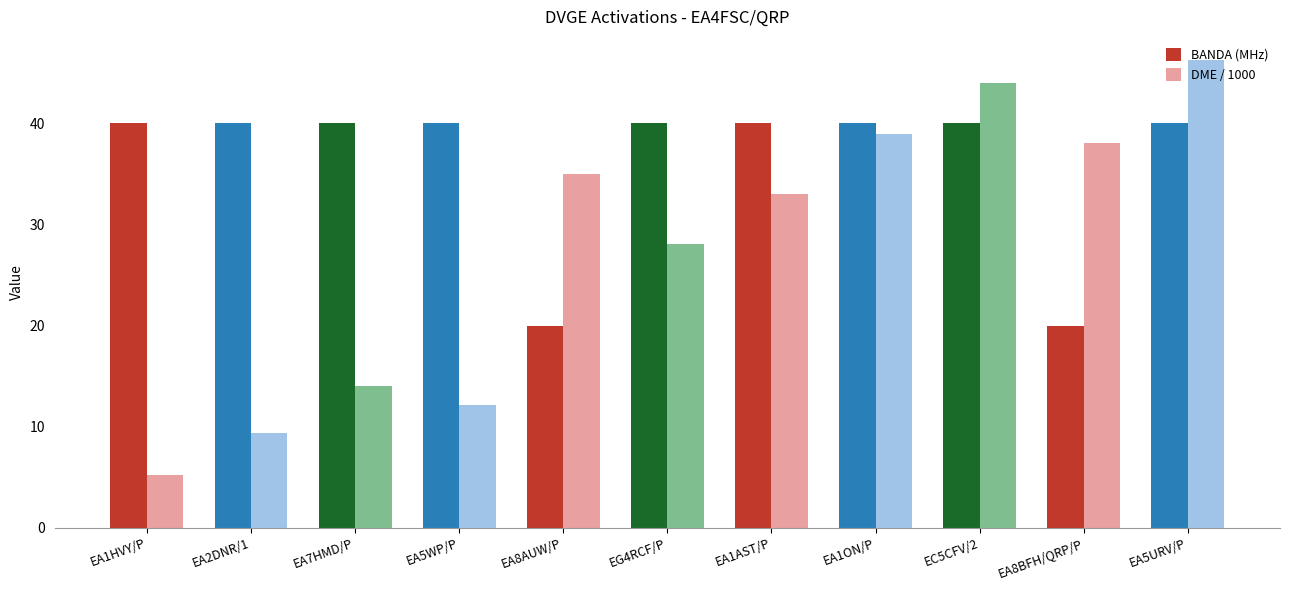

How many categories are shown in the chart?

11